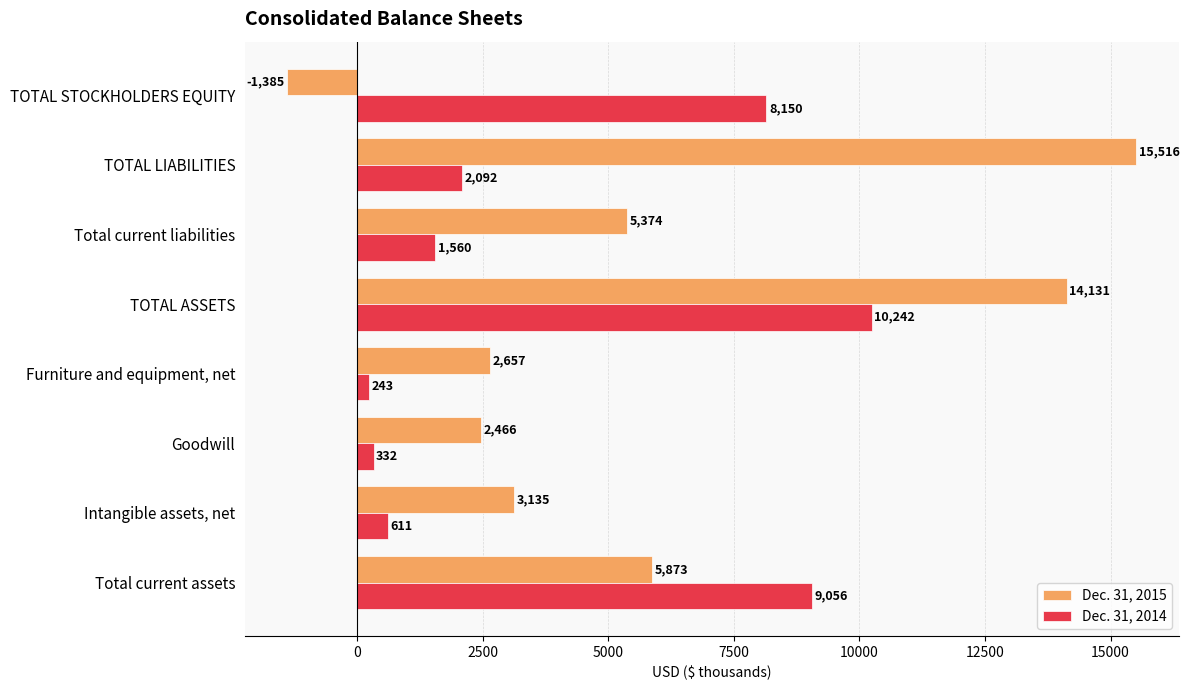

How many values in Dec. 31, 2015 are below zero?

1